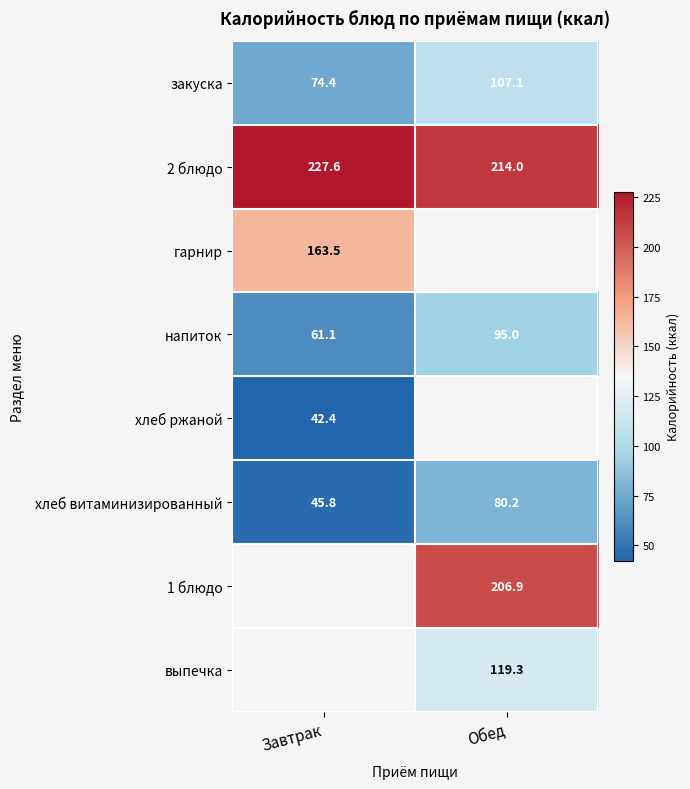

At which label does хлеб витаминизированный first exceed 80?

Обед